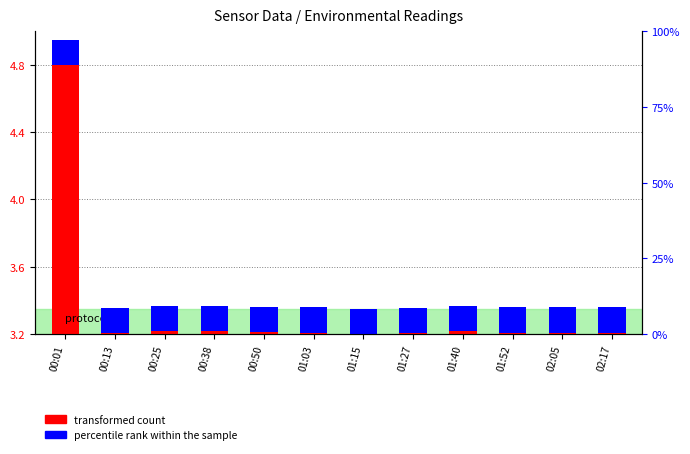

What is the difference between the highest and lowest values at 01:03?

3.1